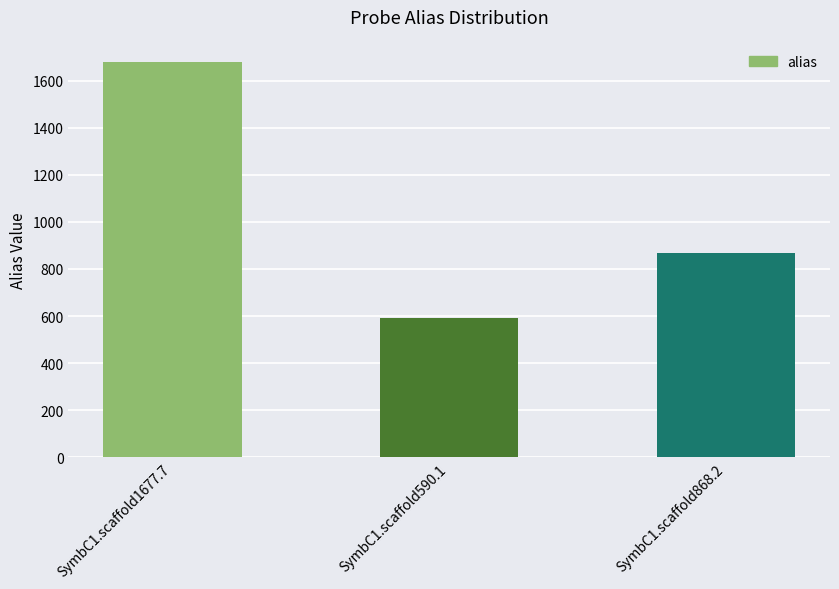

What is the minimum value shown in the chart?

590.1